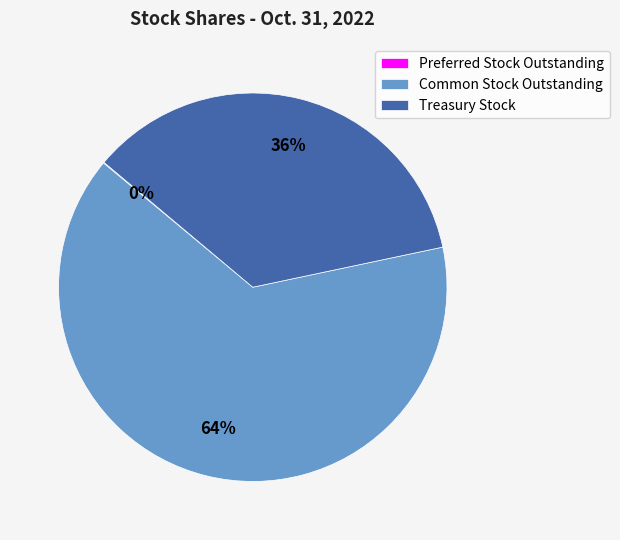

What is the ratio of the value at Treasury Stock to the value at Common Stock Outstanding?

0.6